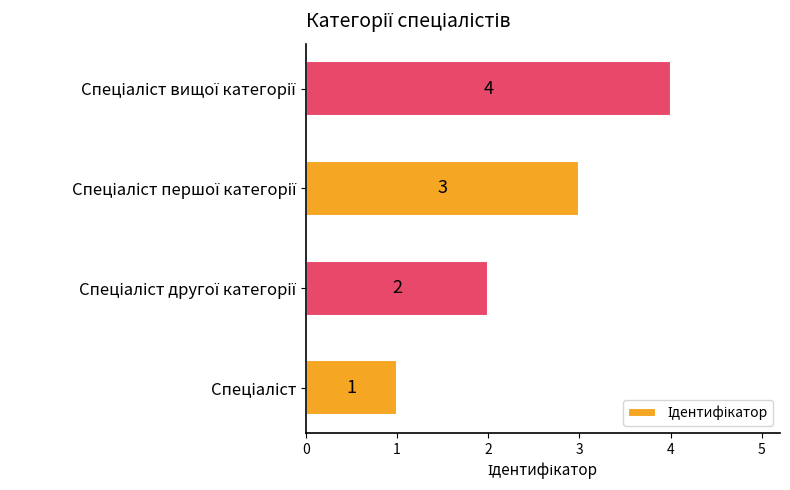

Count the values in the range 2 to 4.

3